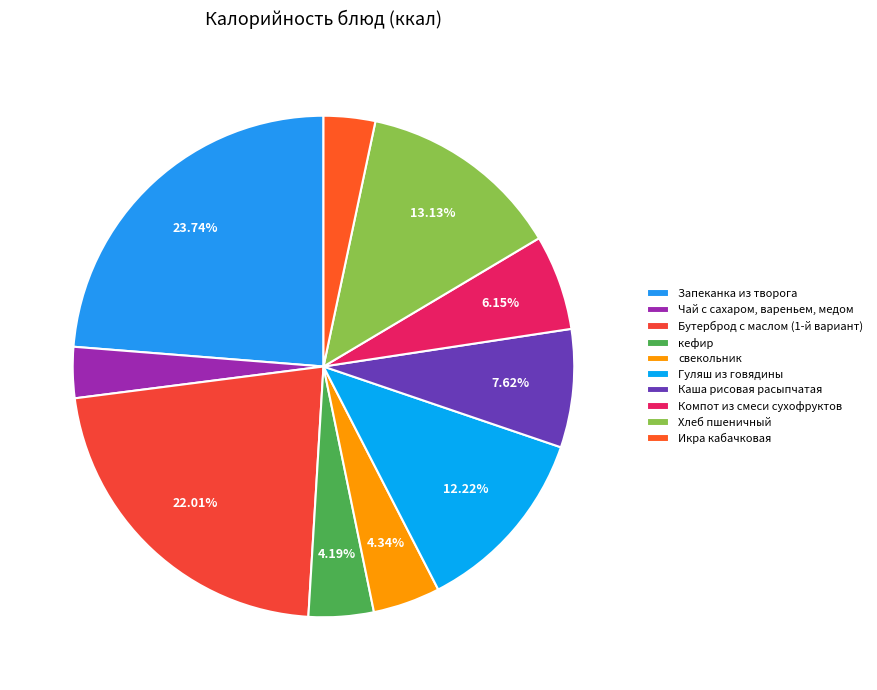

Approximately how many times larger is the value at Хлеб пшеничный compared to Каша рисовая расыпчатая?

1.7